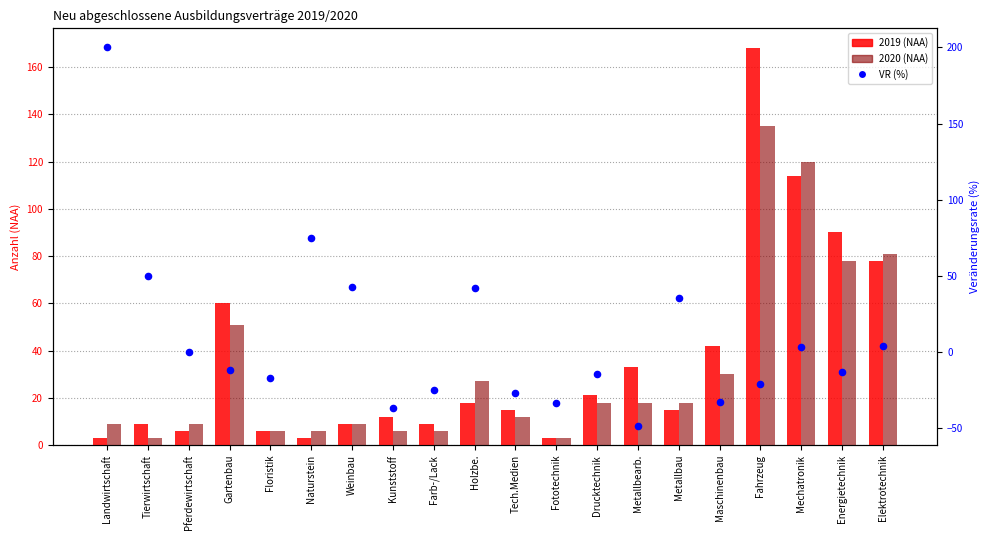

What are all the series names shown in the legend?

2019 (NAA), 2020 (NAA), VR (%)